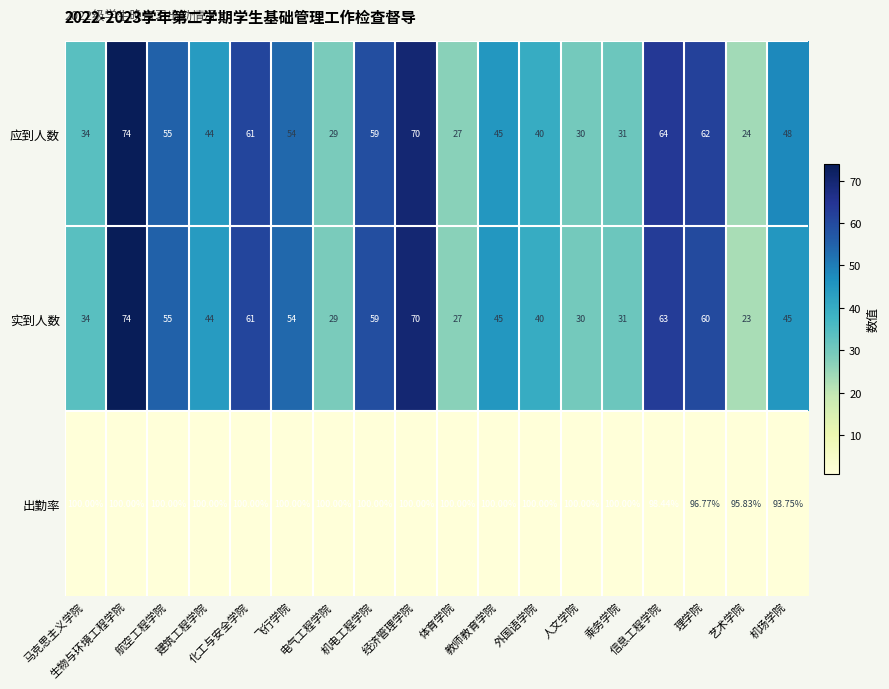

Which series has the widest spread of values?

实到人数